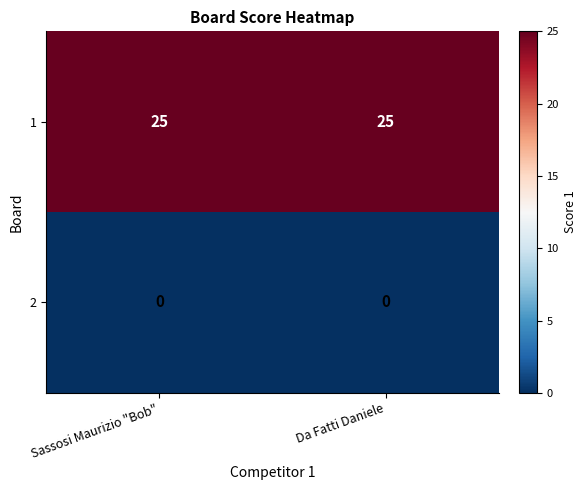

What is the highest value of the 1 series?

25